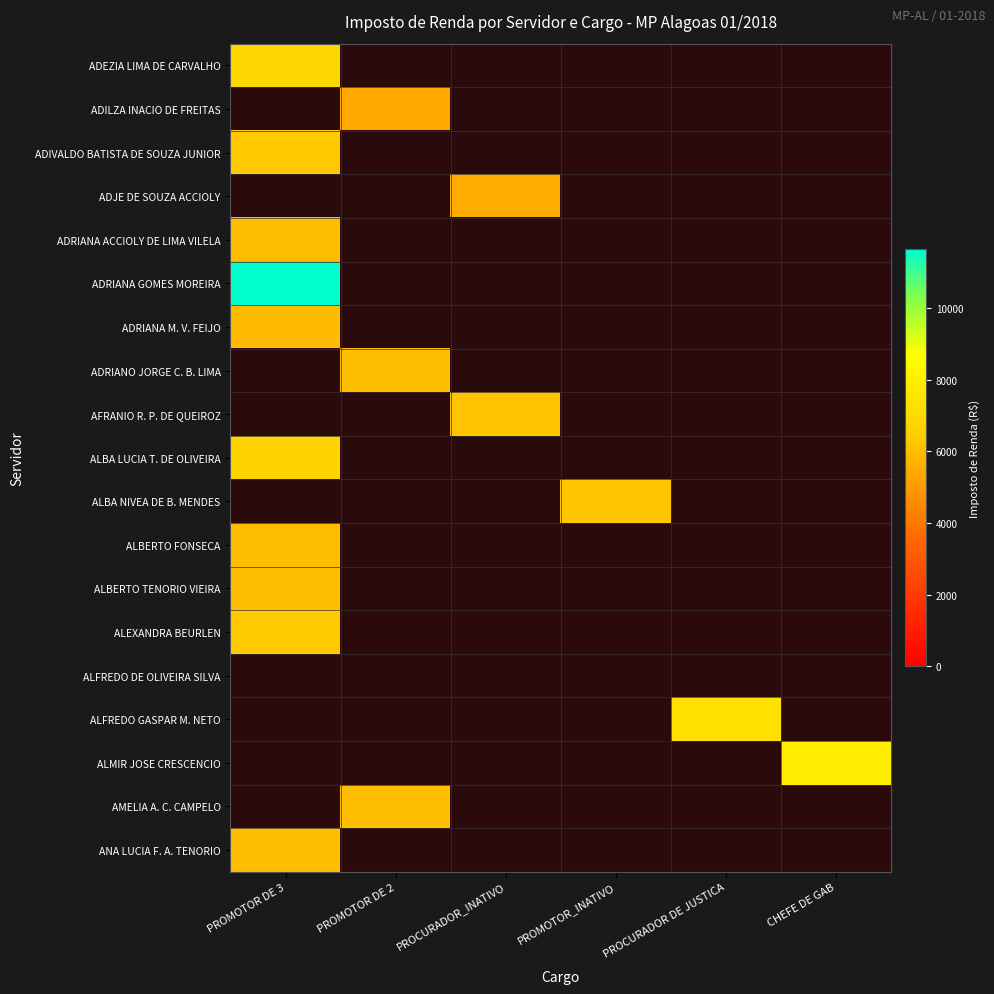

At PROCURADOR DE JUSTICA, list the series in order from largest to smallest.

ADEZIA LIMA DE CARVALHO, ADILZA INACIO DE FREITAS, ADIVALDO BATISTA DE SOUZA JUNIOR, ADJE DE SOUZA ACCIOLY, ADRIANA ACCIOLY DE LIMA VILELA, ADRIANA GOMES MOREIRA, ADRIANA M. V. FEIJO, ADRIANO JORGE C. B. LIMA, AFRANIO R. P. DE QUEIROZ, ALBA LUCIA T. DE OLIVEIRA, ALBA NIVEA DE B. MENDES, ALBERTO FONSECA, ALBERTO TENORIO VIEIRA, ALEXANDRA BEURLEN, ALFREDO DE OLIVEIRA SILVA, ALFREDO GASPAR M. NETO, ALMIR JOSE CRESCENCIO, AMELIA A. C. CAMPELO, ANA LUCIA F. A. TENORIO